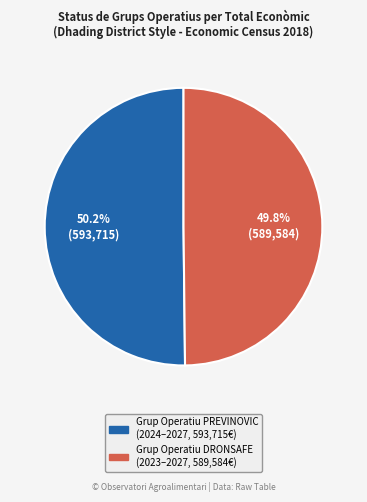

What percentage is the Grup Operatiu DRONSAFE slice, to the nearest percent?

50%